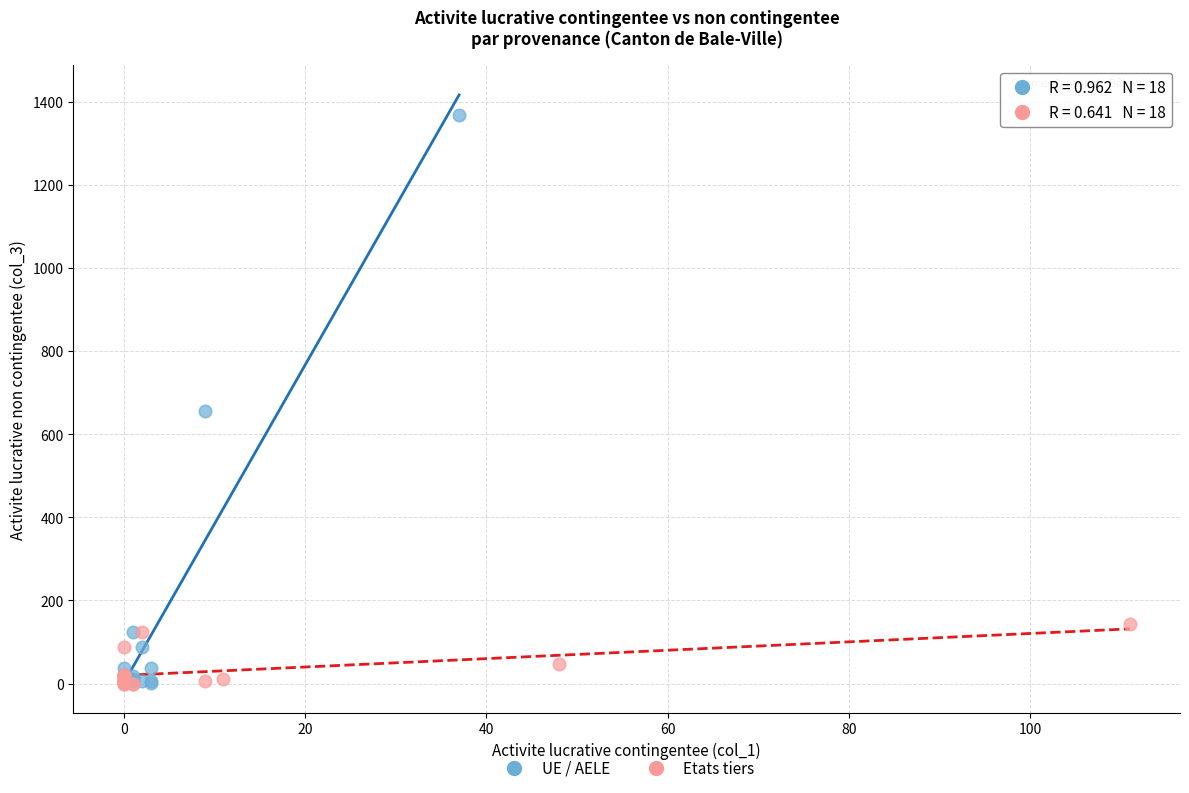

Which series has the widest spread of Y values?

UE / AELE